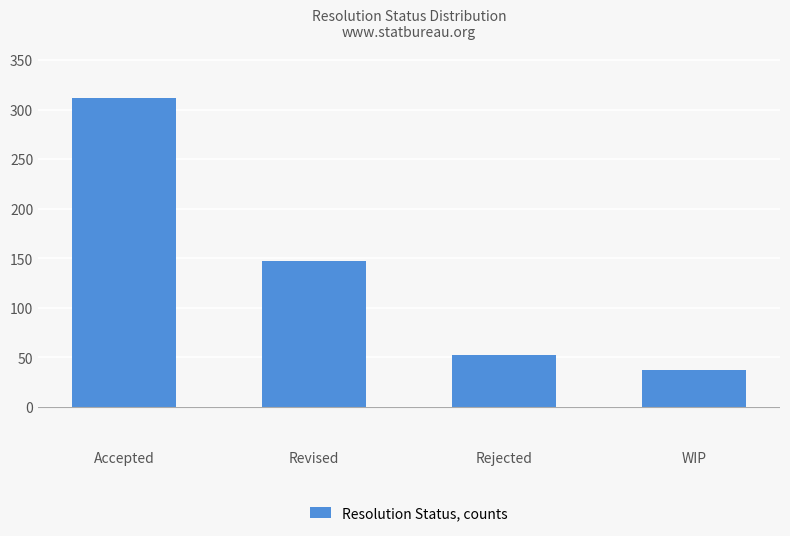

Which has a higher value, WIP or Accepted?

Accepted